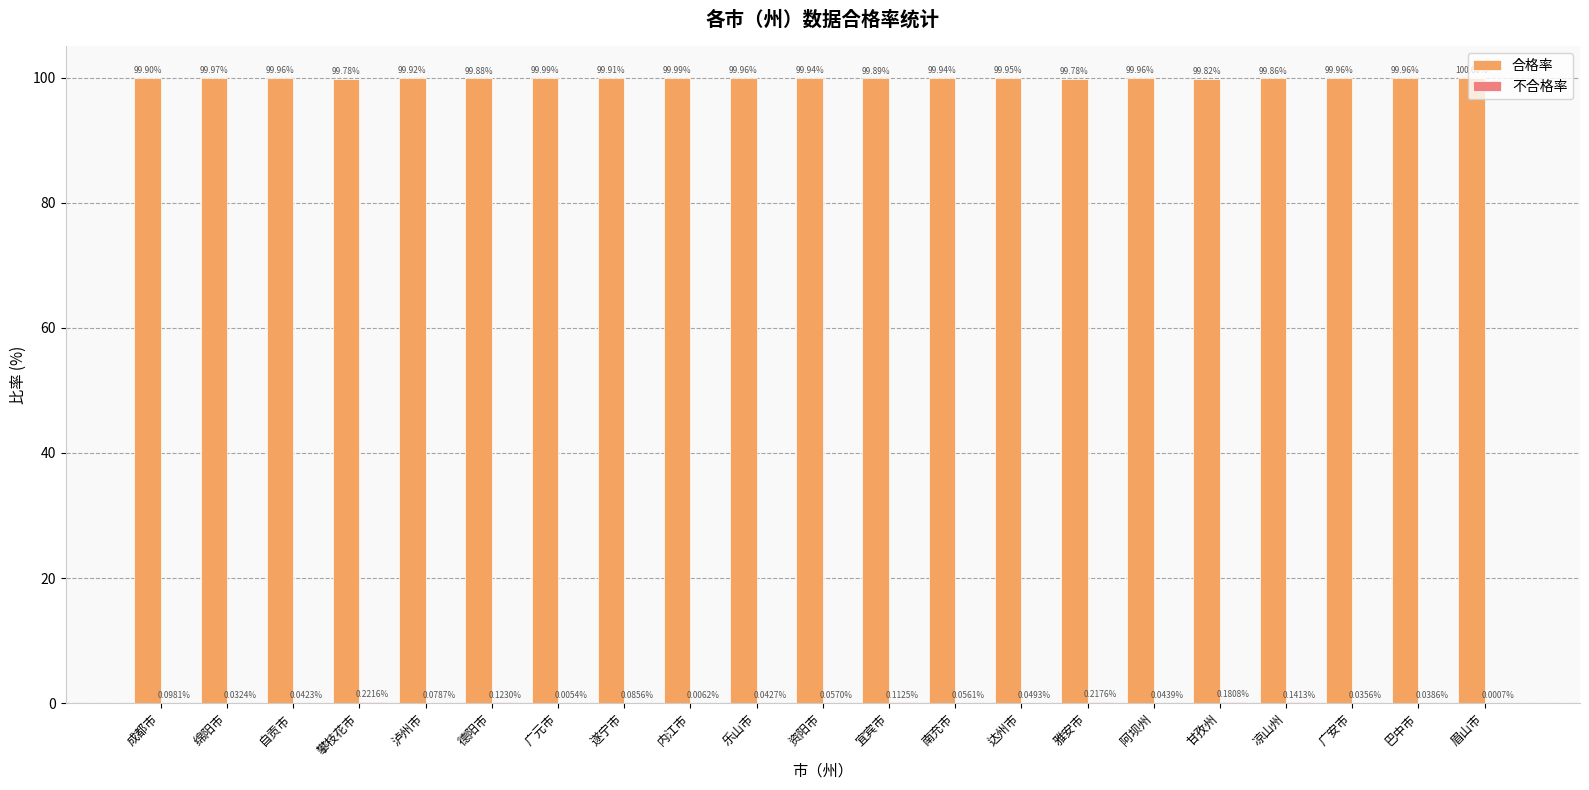

At which label does 合格率 reach its peak?

眉山市